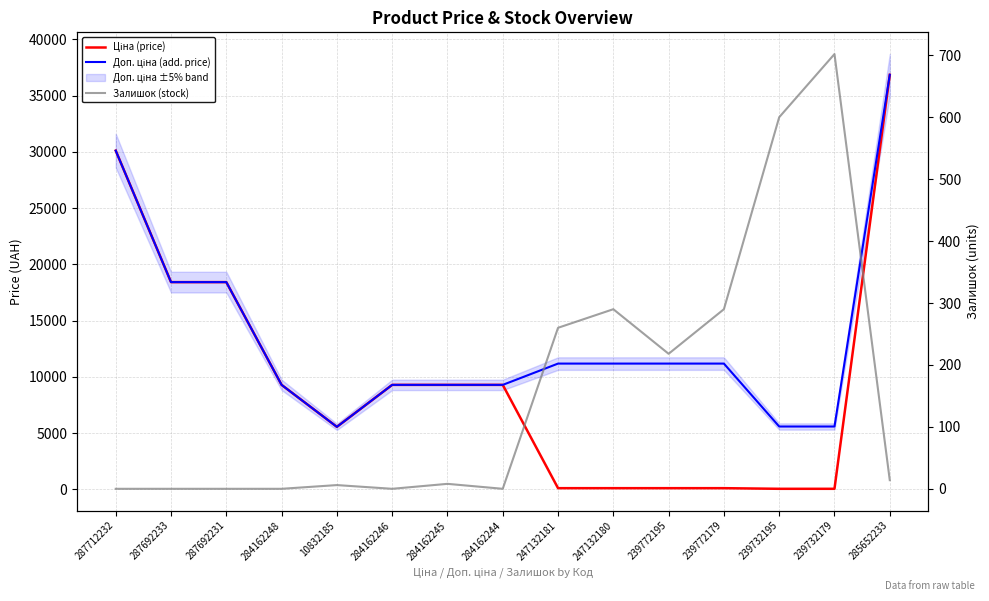

Reading left to right, transcribe all the data shown in this chart.

Ціна (price): 30102.8	18420.9	18420.9	9290.5	5560.3	9290.5	9290.5	9290.5	111.8	111.8	111.8	111.8	55.9	55.9	36841.8
Доп. ціна (add. price): 30102.8	18420.9	18420.9	9290.5	5560.3	9290.5	9290.5	9290.5	11182.0	11182.0	11182.0	11182.0	5591.0	5591.0	36841.8
Залишок (stock): 0.0	0.0	0.0	0.0	6.0	0.0	8.0	0.0	260.0	290.0	218.0	290.0	600.0	702.0	14.0